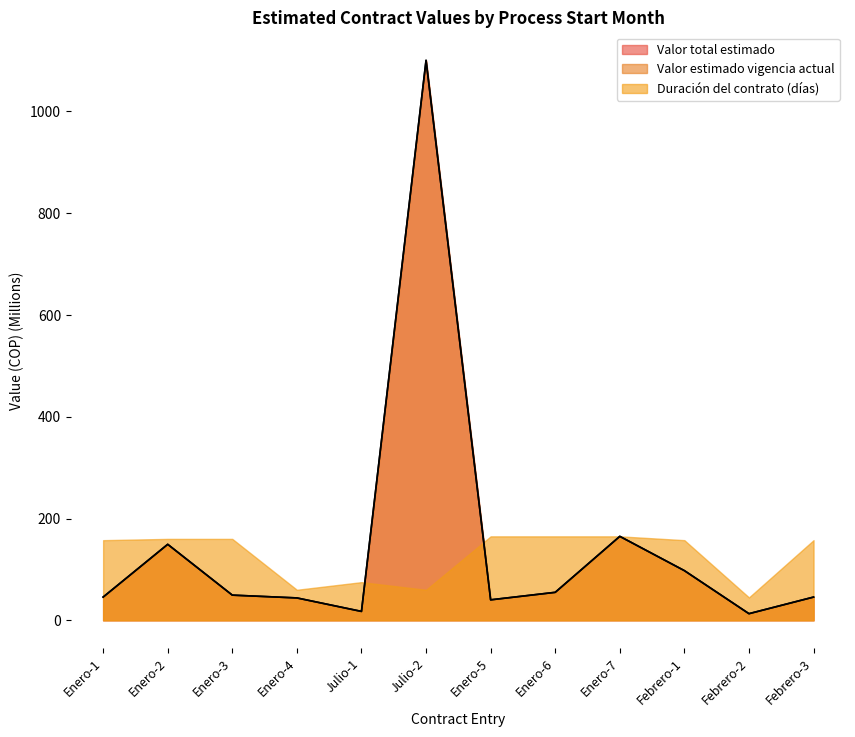

How many lines are shown in the chart?

3